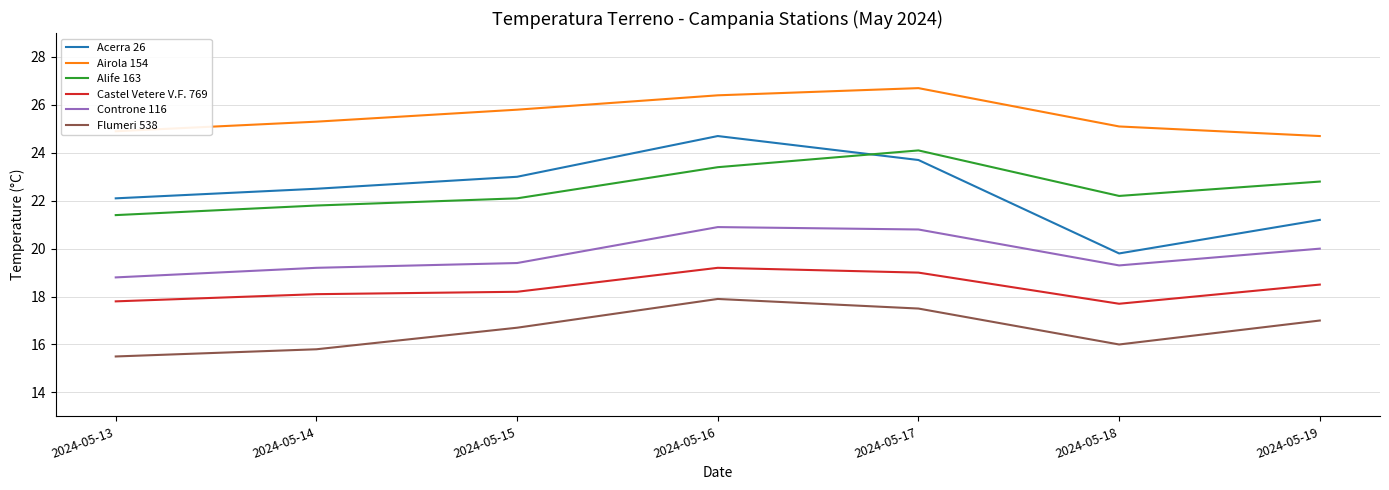

Rank the categories by Flumeri 538 value from highest to lowest.

2024-05-16, 2024-05-17, 2024-05-19, 2024-05-15, 2024-05-18, 2024-05-14, 2024-05-13